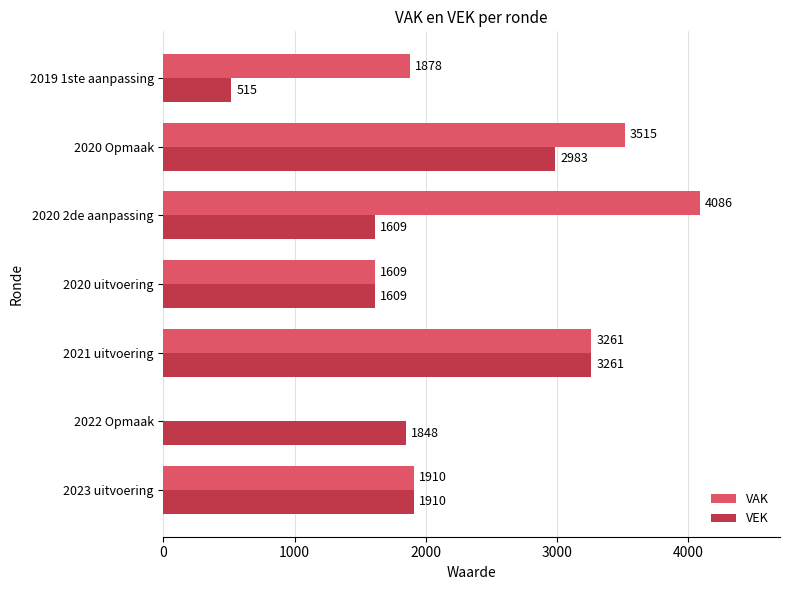

Read the VAK value at 2021 uitvoering, to the nearest 50.

3250